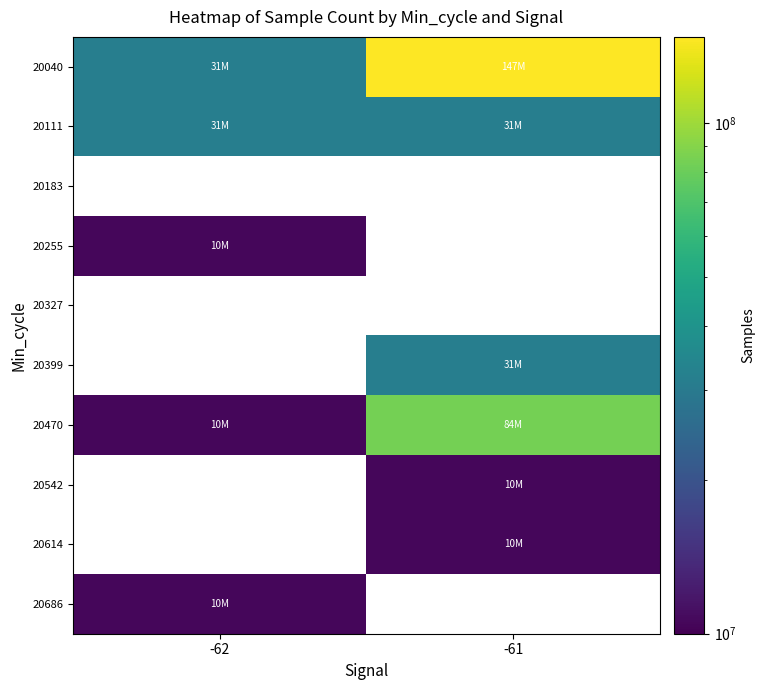

Between -61 and -62, which is larger?

-61